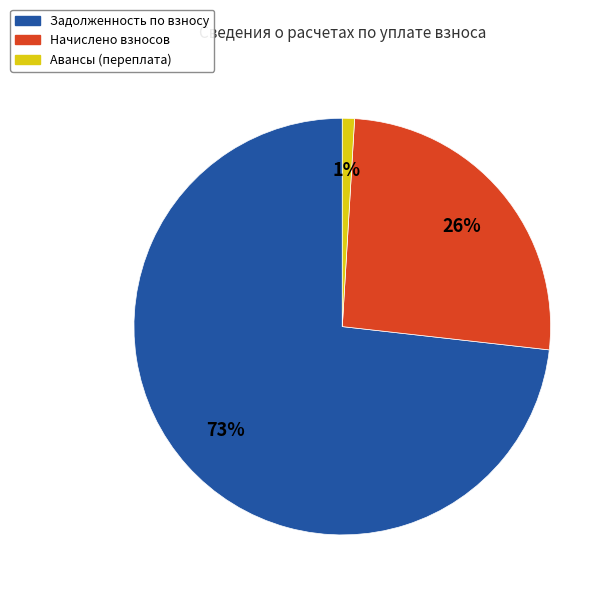

Is there a majority slice in this chart?

Yes